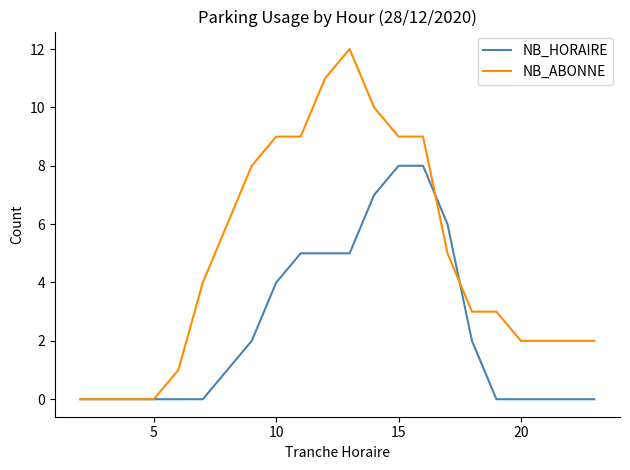

List the series in order of their overall mean, lowest first.

NB_HORAIRE, NB_ABONNE